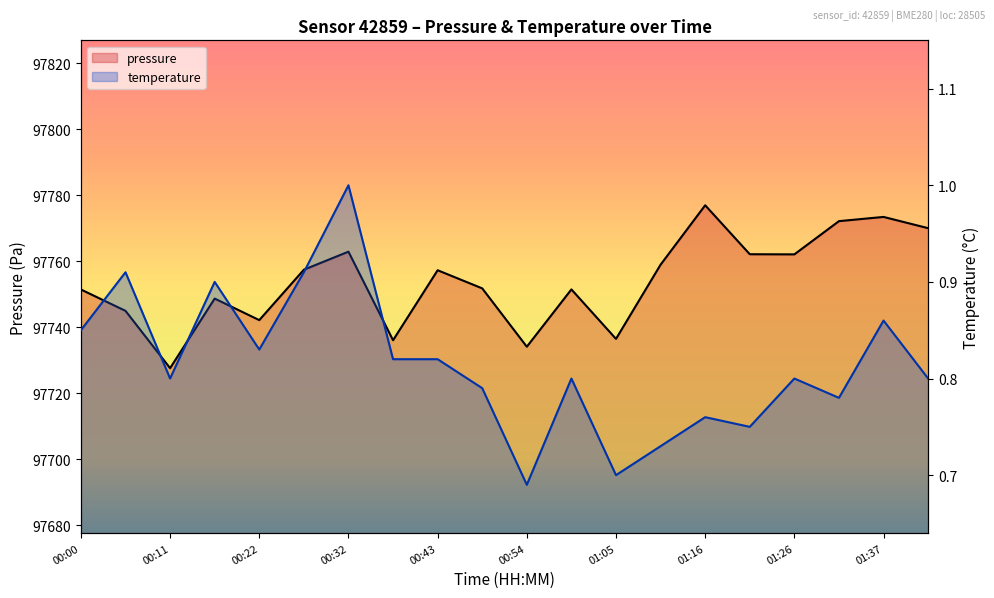

True or false: pressure has more than 1 points higher than both neighbors.

True